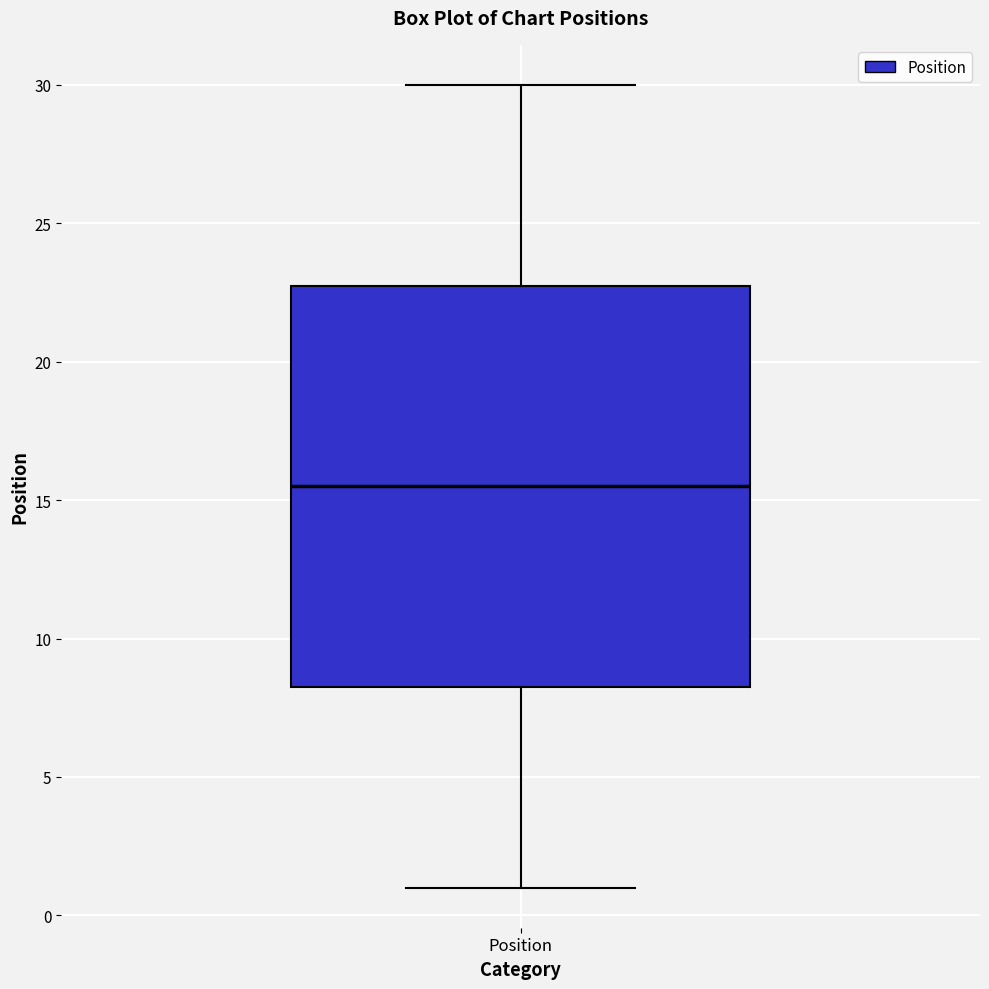

Transcribe this box plot: give where the median line is, the range the box spans, and where the two whiskers end, as read against the y-axis. The values are not printed on the chart, so give them approximately, as read against the axis.

median 15.5, box 8.5 to 23.0, whiskers 1.0 to 30.0